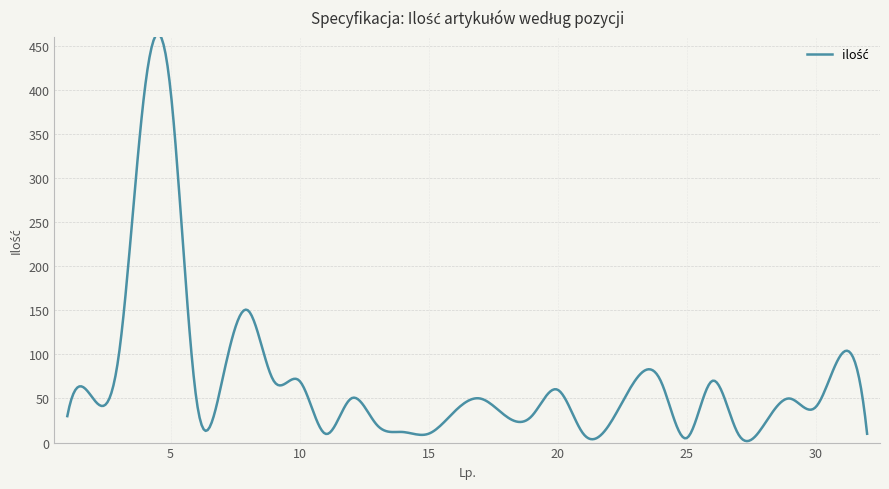

What is the difference between the maximum and minimum values?

461.8